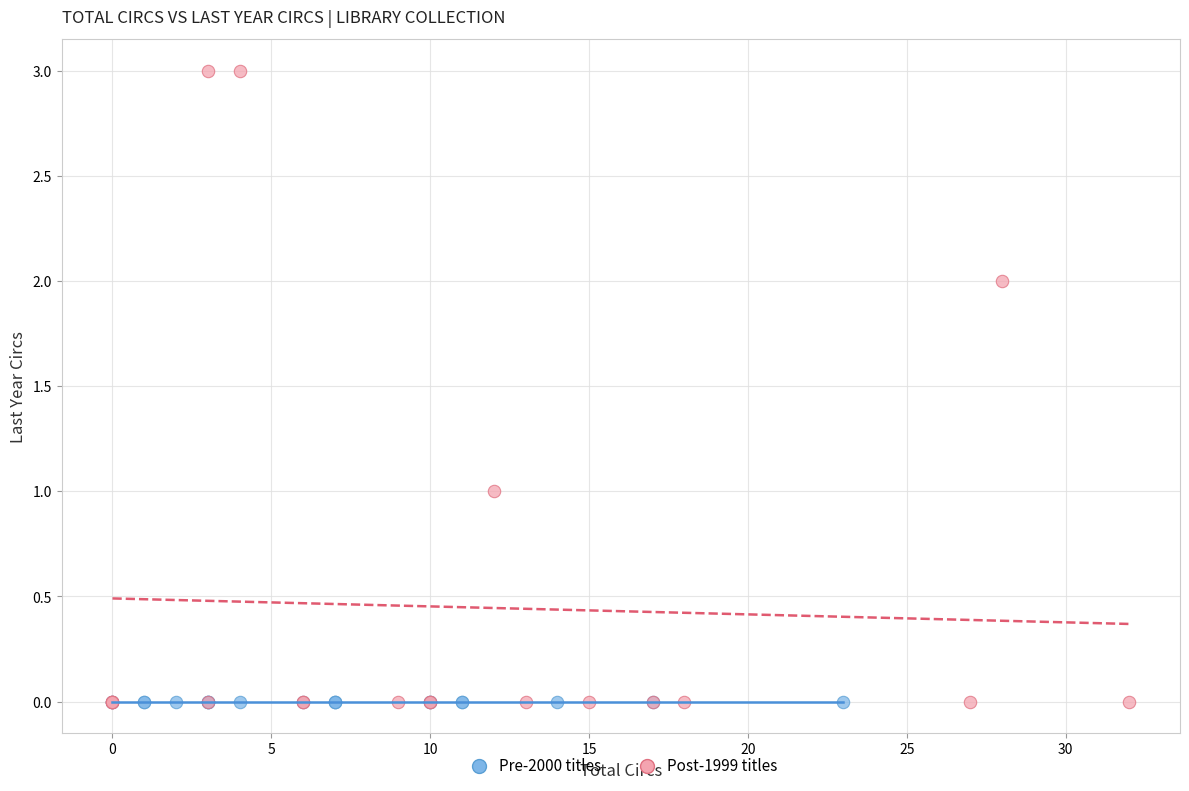

Which series reaches the maximum Y coordinate?

Post-1999 titles